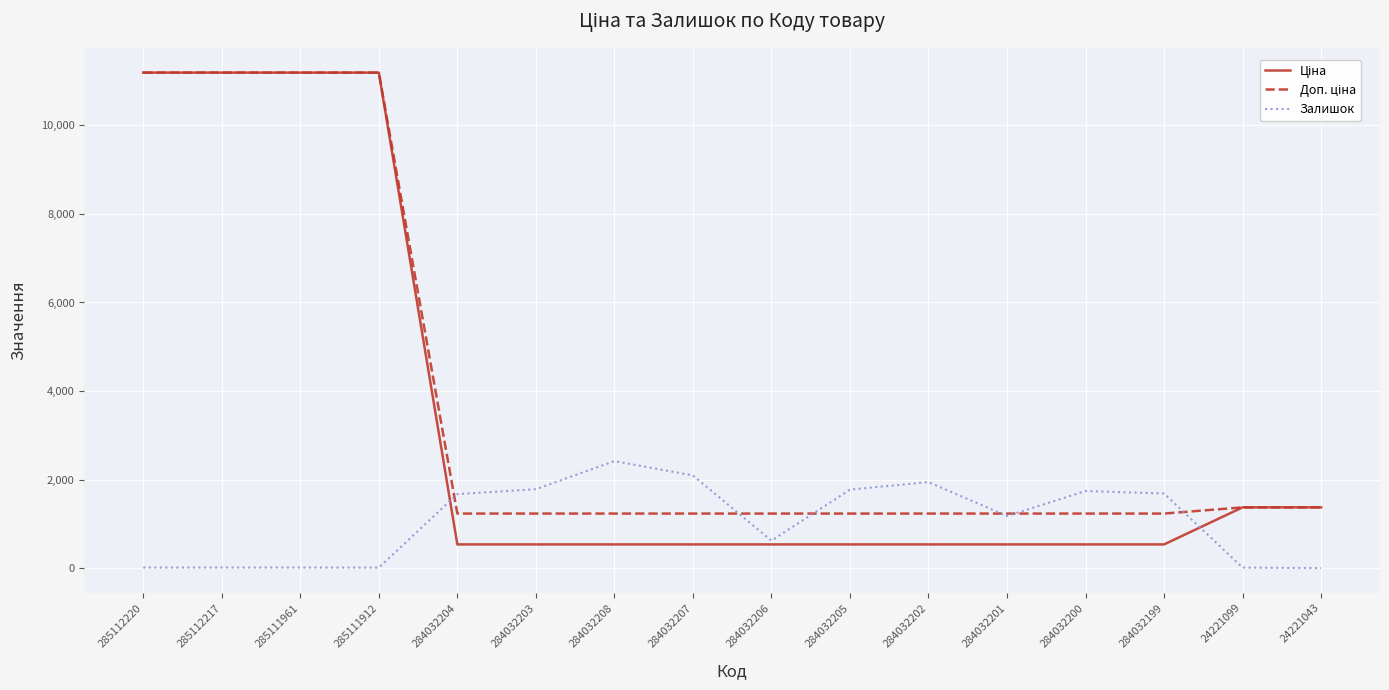

At how many categories does at least one series exceed 8003?

4